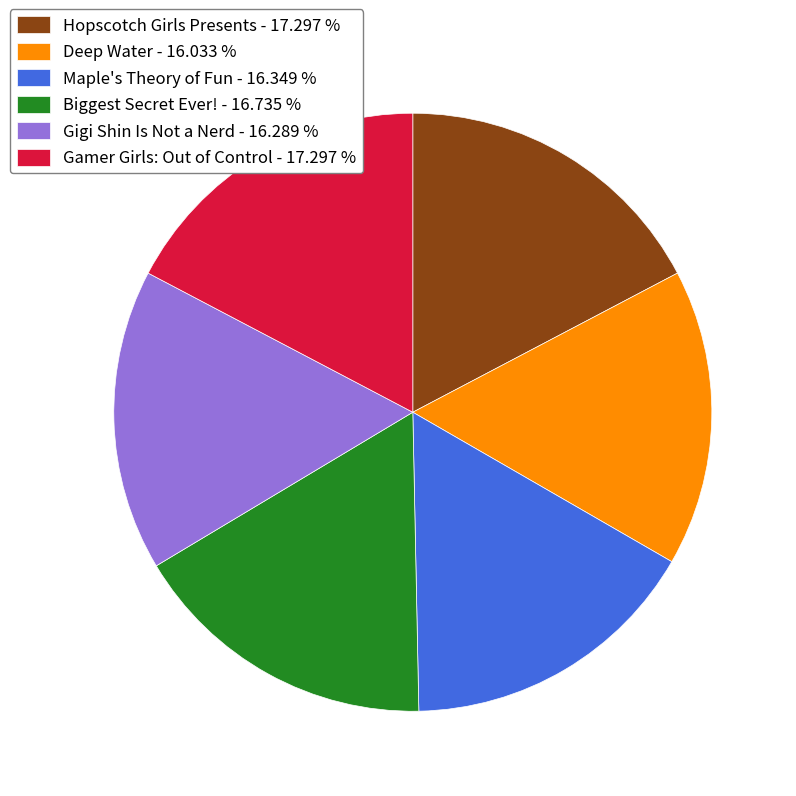

Is Hopscotch Girls Presents - 17.297 % the majority of the pie?

No